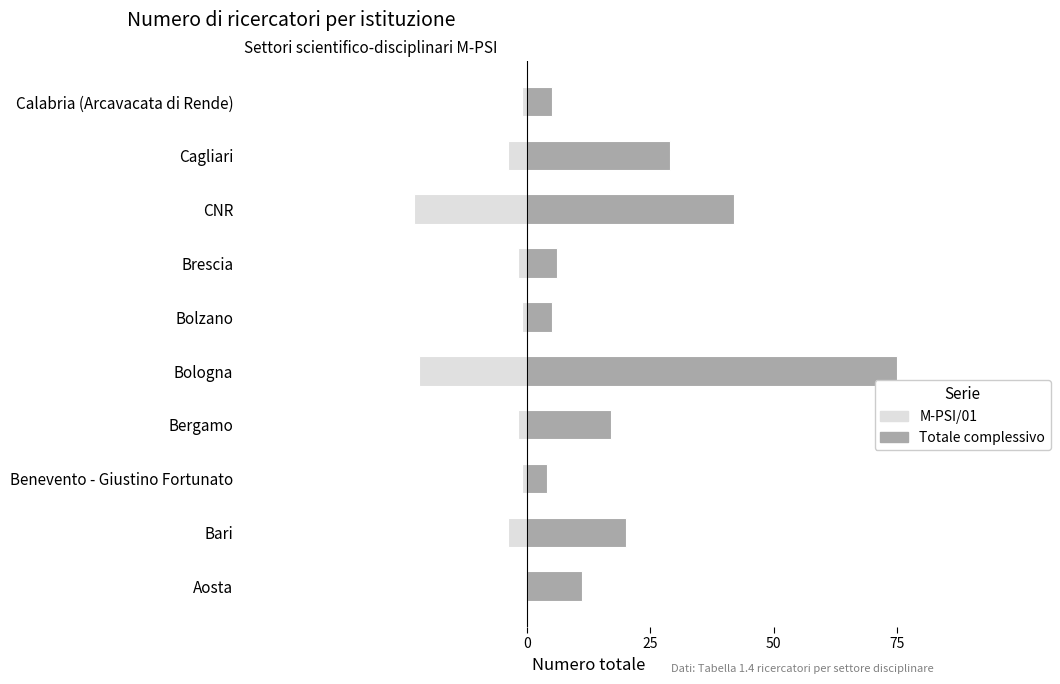

True or false: Totale complessivo has a value of 5 at Bolzano.

True